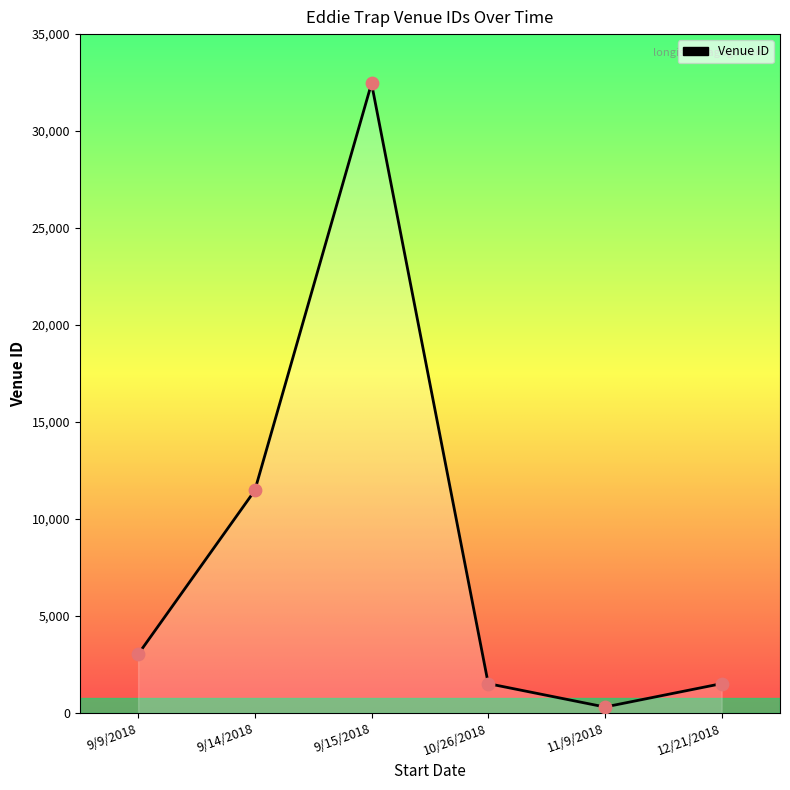

What is the change in value from 9/15/2018 to 12/21/2018?

-30943